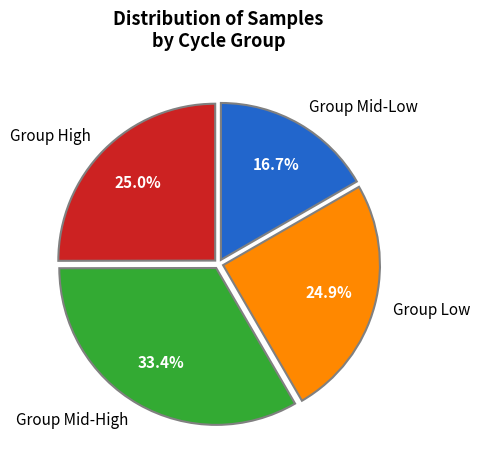

What percentage is NOT represented by Group Low?

75.1%